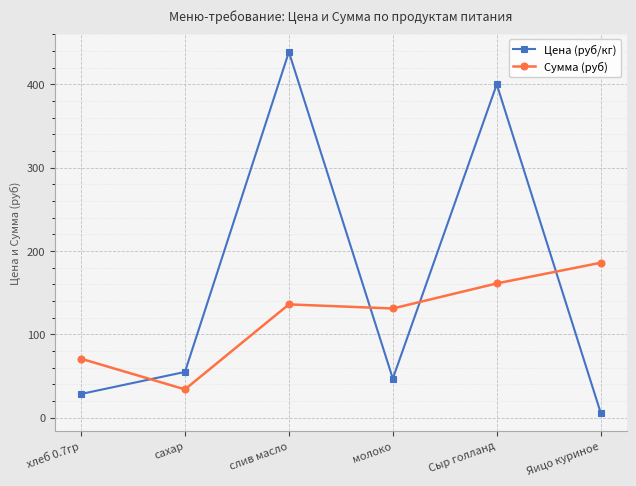

The Сумма (руб) series shows 110.8 at Яицо куриное. True or false?

False